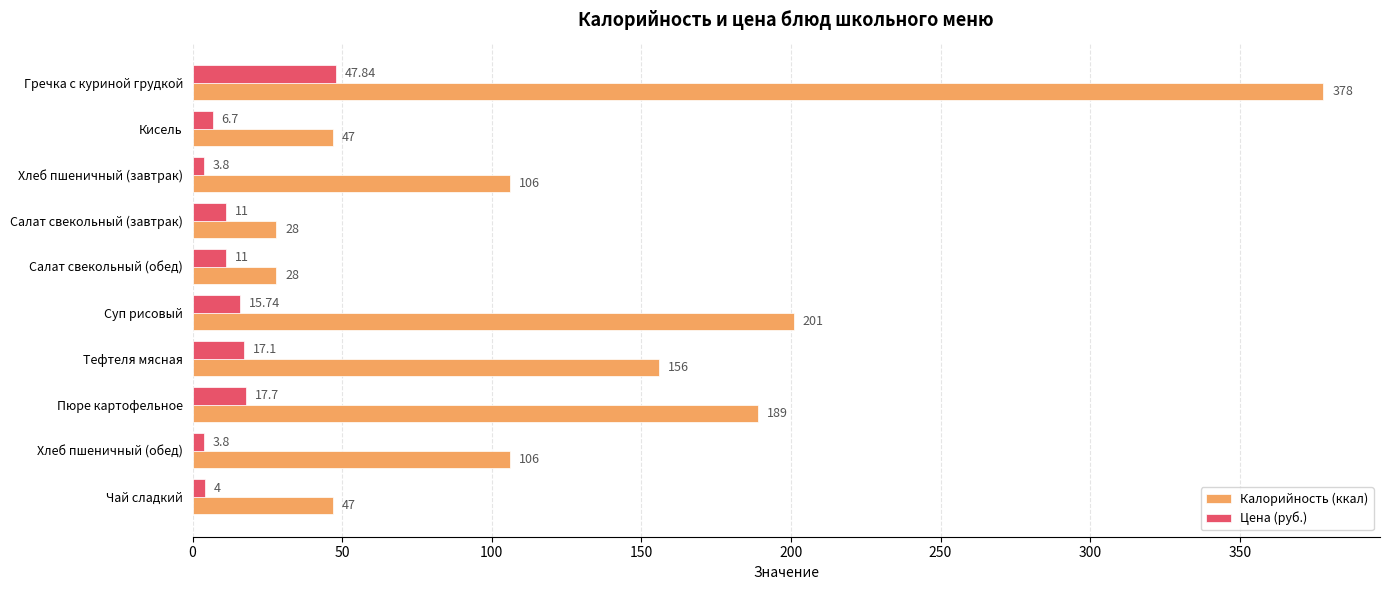

At Пюре картофельное, list the series in order from largest to smallest.

Калорийность (ккал), Цена (руб.)